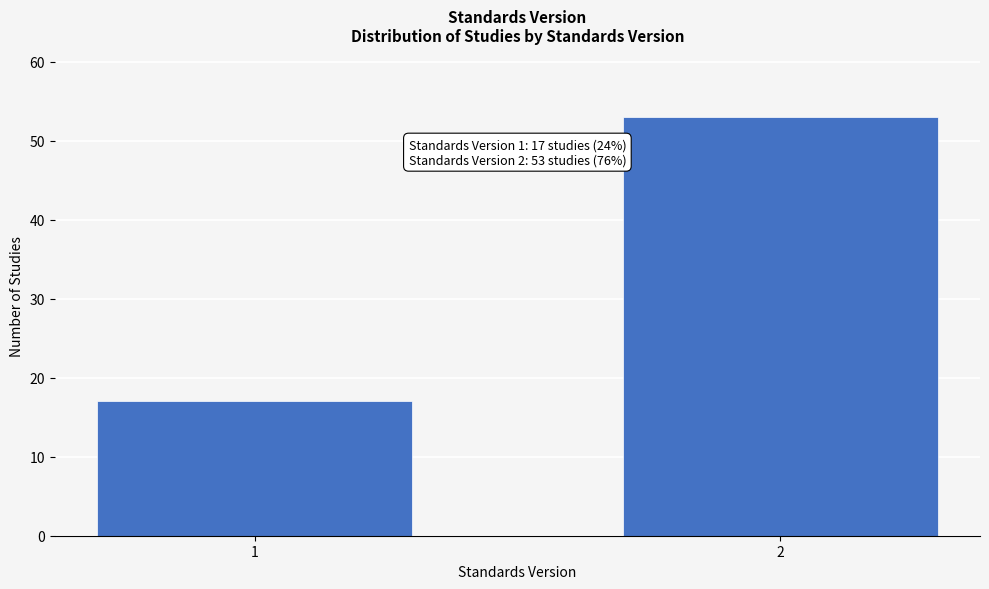

Reading right to left, extract all data points from this chart.

2=53	1=17